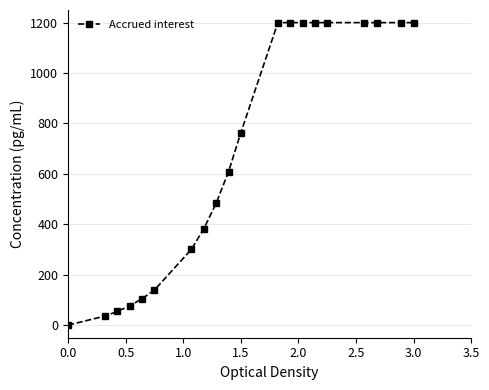

What is the difference between the second highest and minimum values?

1200.0